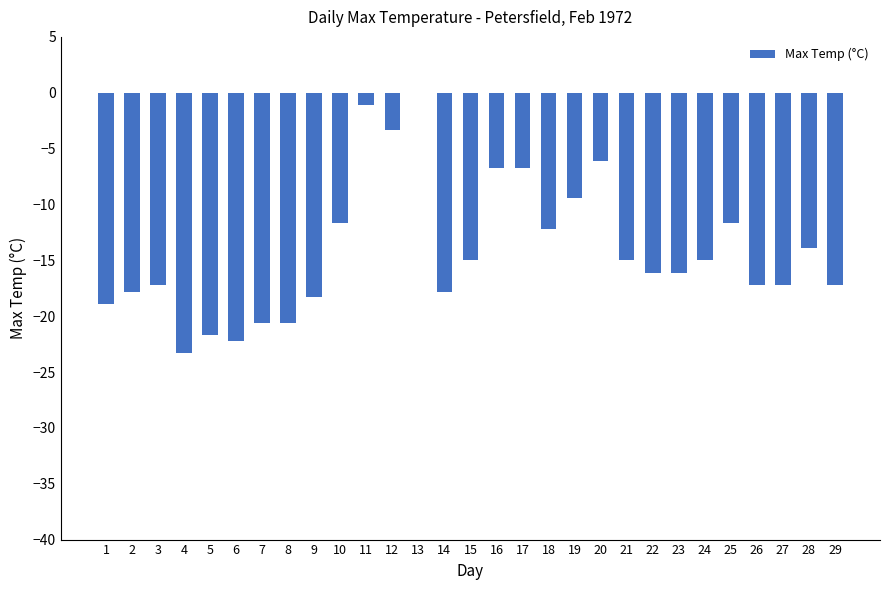

At which category does the chart reach its peak across all series?

13